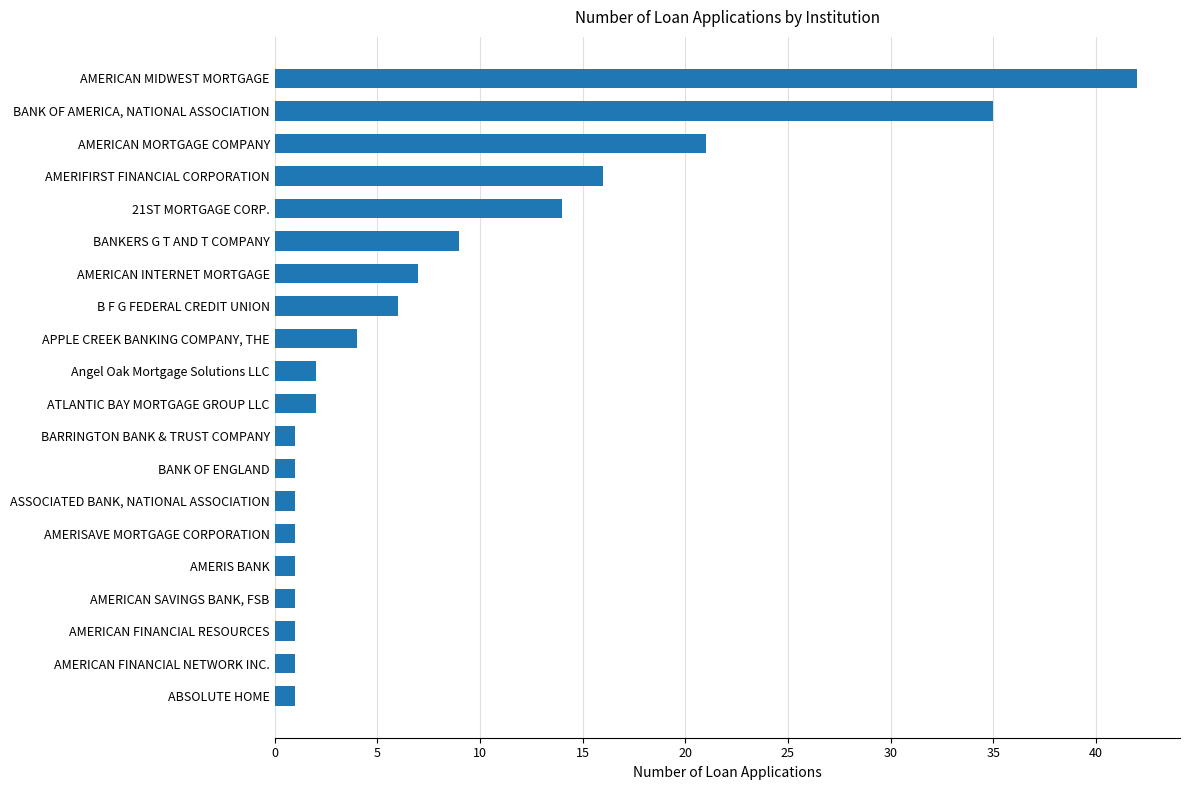

Count the number of data series in this chart.

1